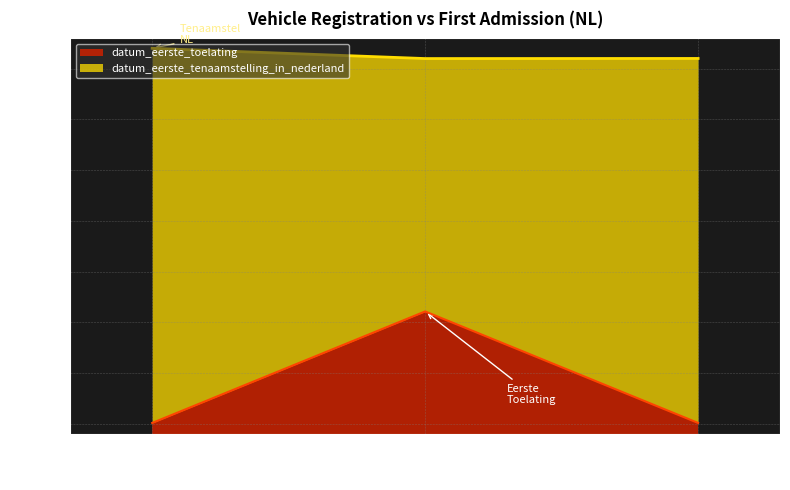

The datum_eerste_toelating series shows 28462094 at TBG04D. True or false?

False